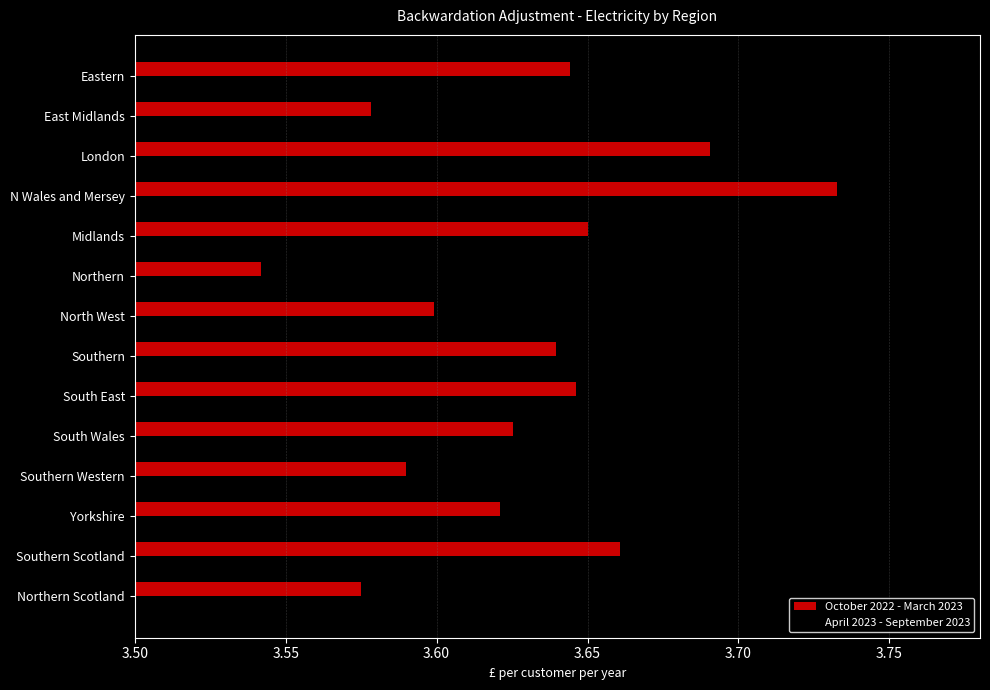

True or false: October 2022 - March 2023 has a value of 6.4 at North West.

False